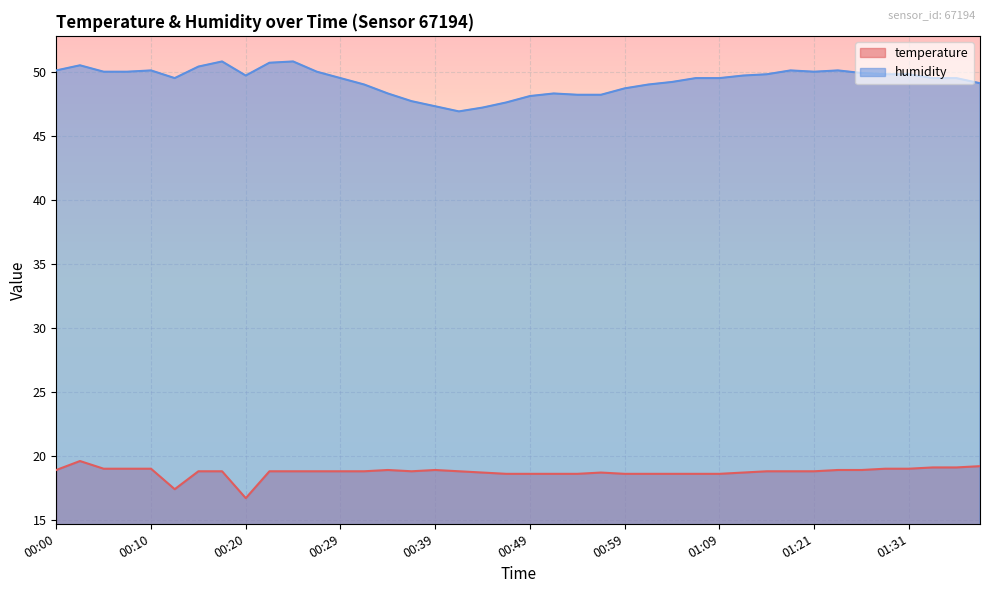

What is the spread (max minus min) of values at 01:14?

31.0